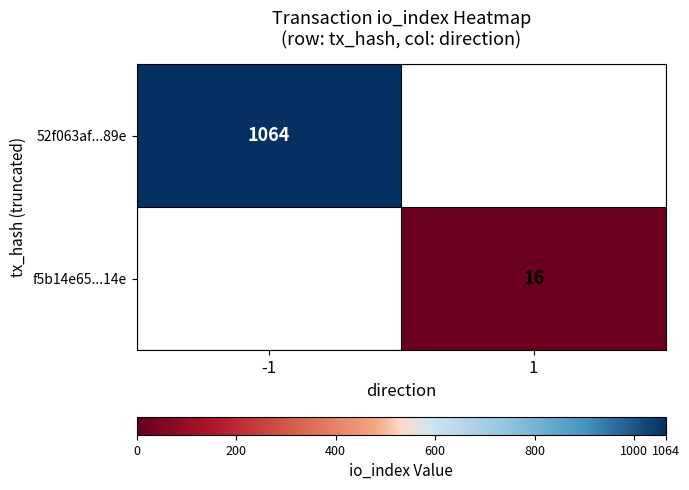

The 52f063af...89e series shows 1594 at -1. True or false?

False